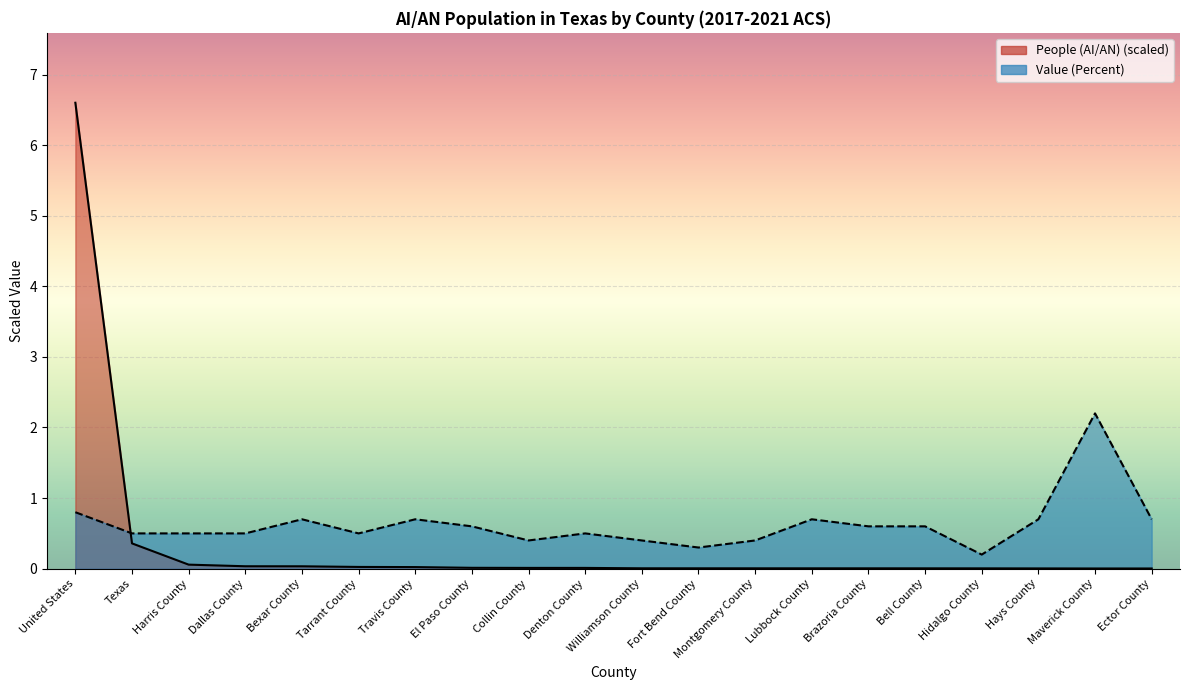

At which category is the sum across all series the highest?

United States